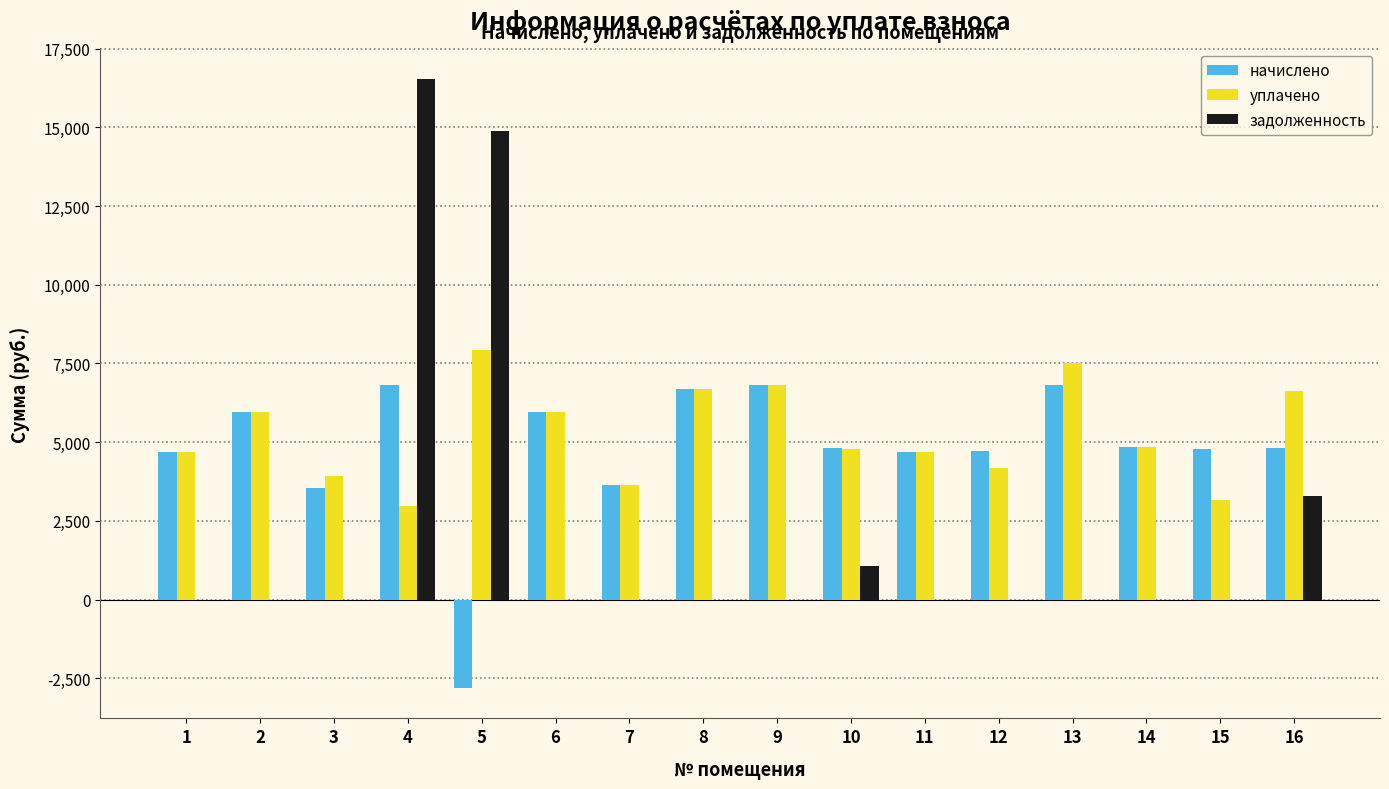

At which category is the sum across all series the highest?

4